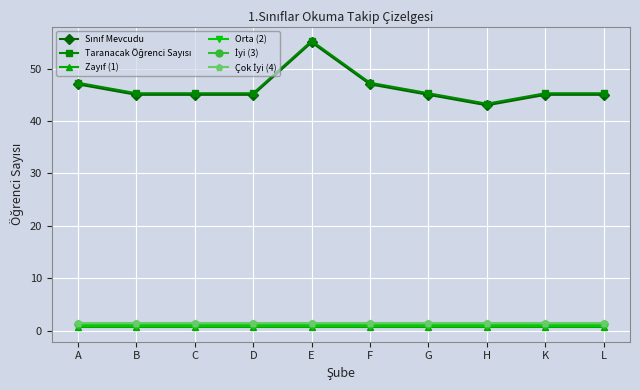

Which category has the highest value across all series?

E